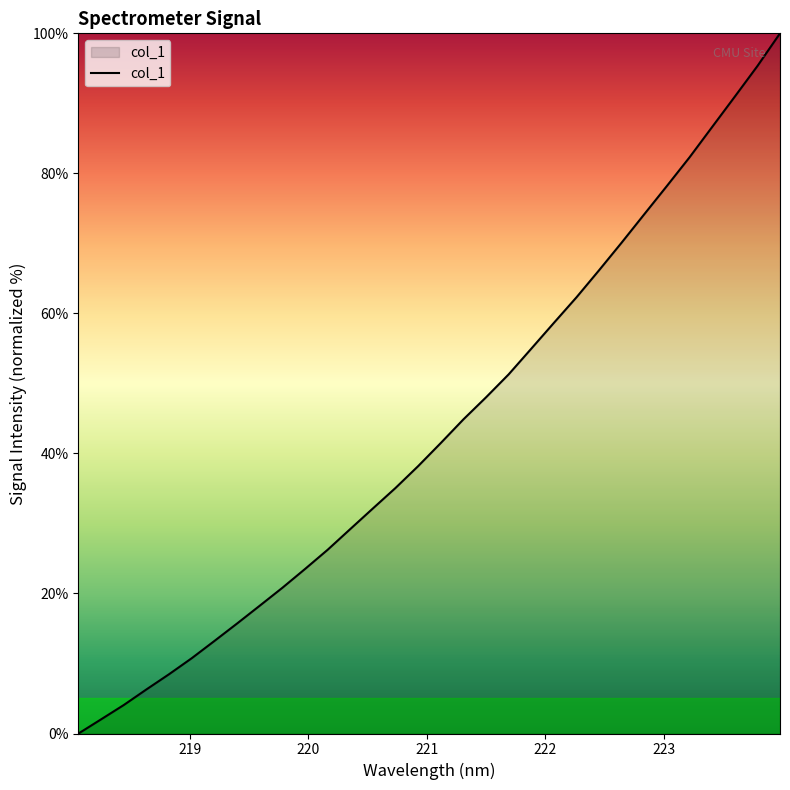

How many series are shown in this chart?

1